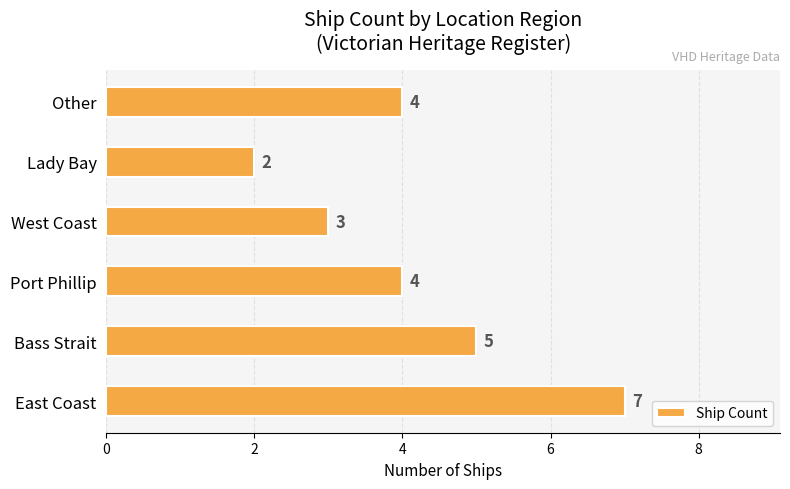

Between Port Phillip and East Coast, which is larger?

East Coast